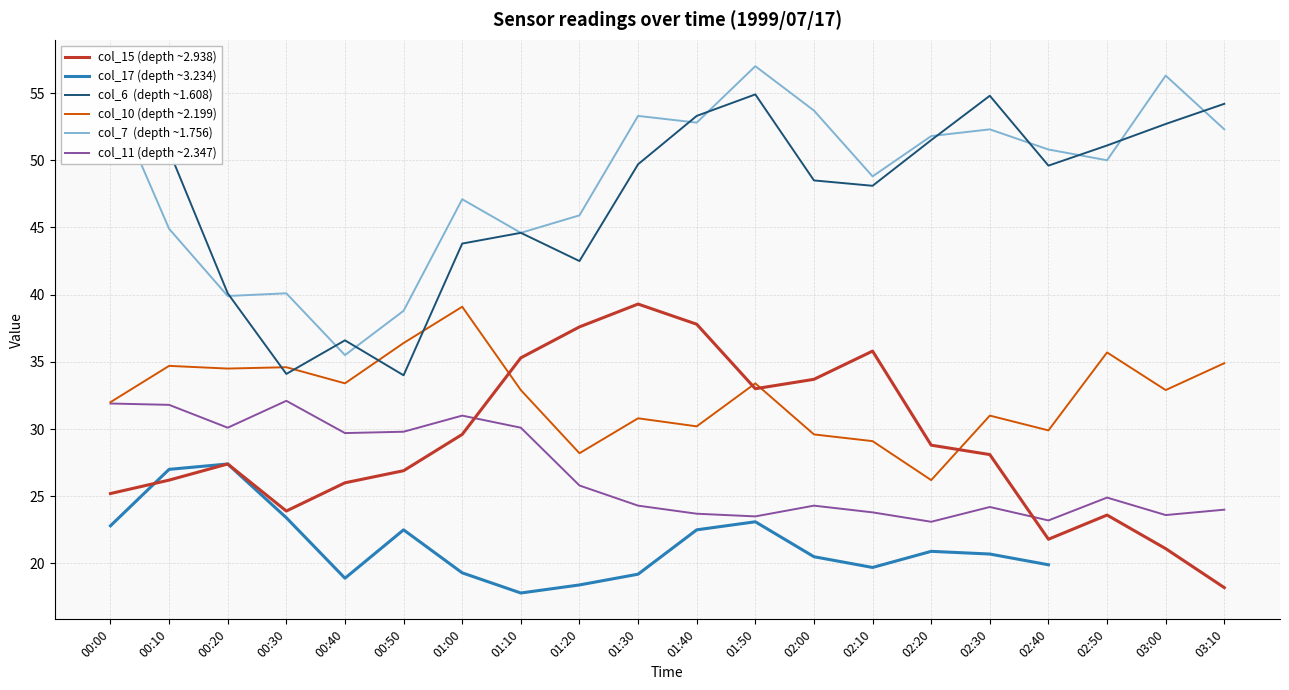

True or false: col_6  (depth ~1.608) has a value of 43.8 at 01:00.

True